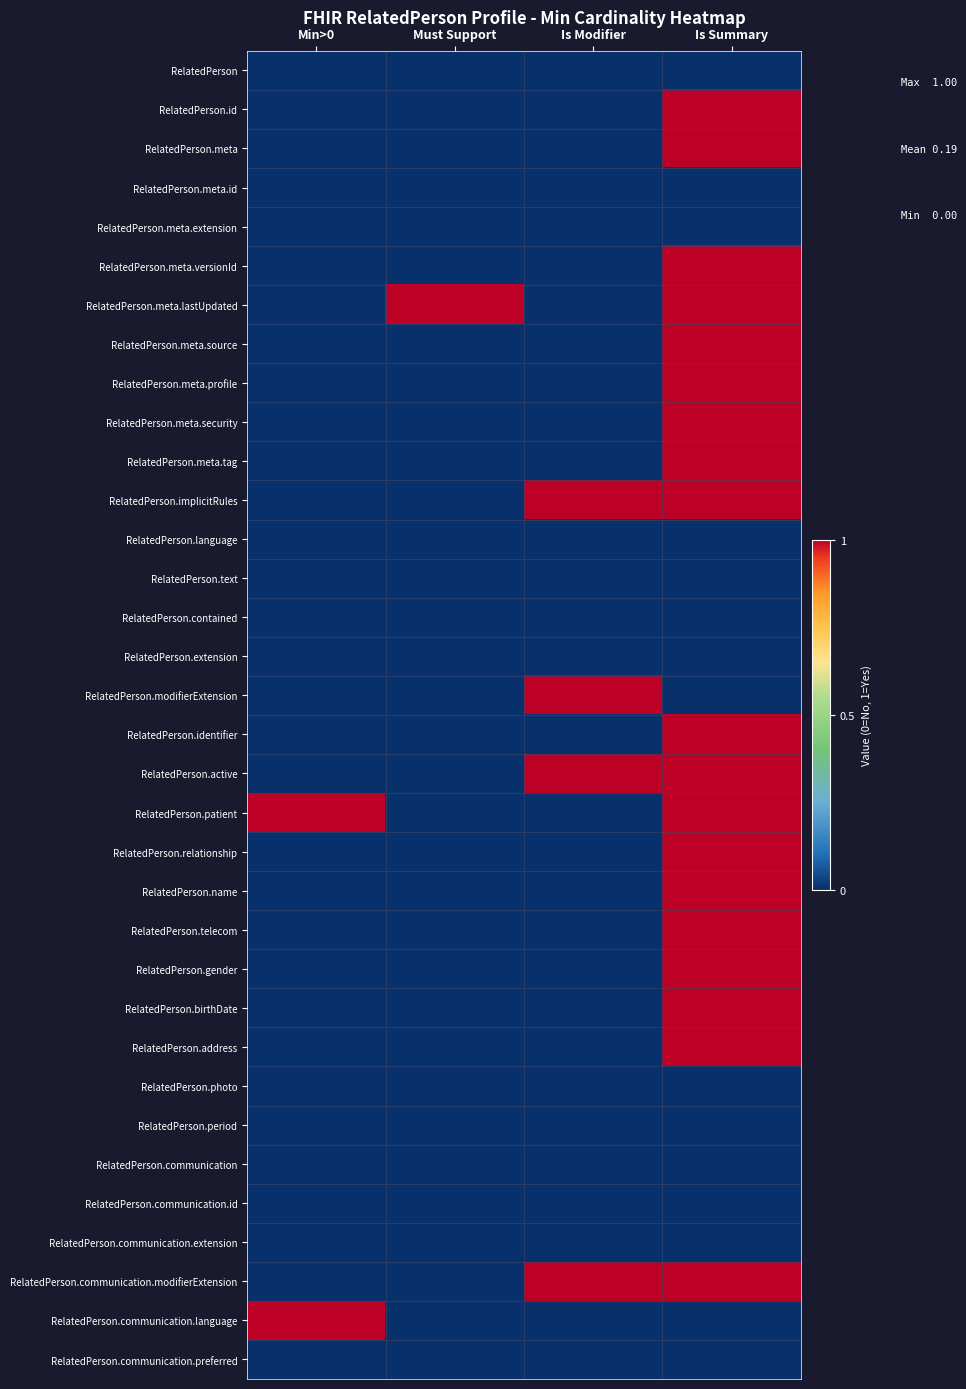

How many series are shown in this chart?

34